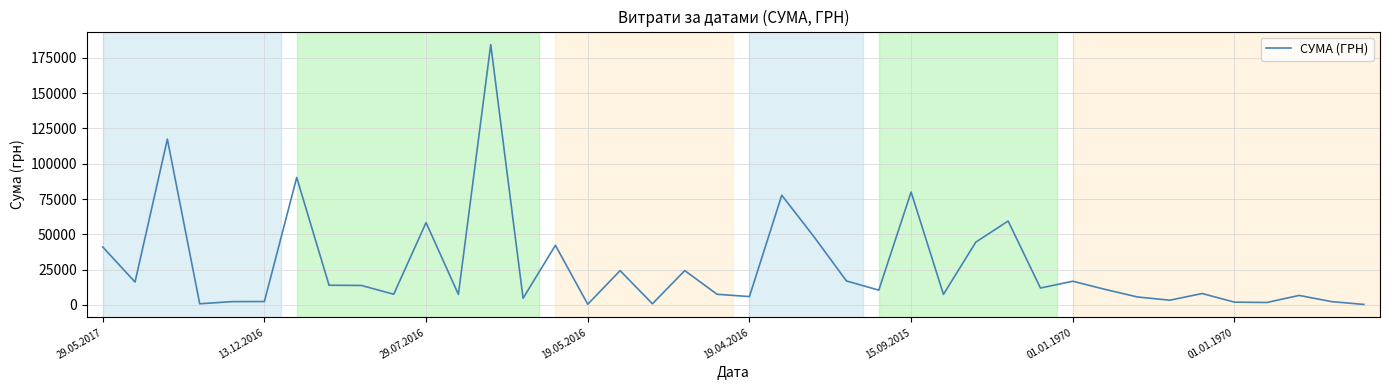

What is the difference between the maximum and minimum values?

184047.4